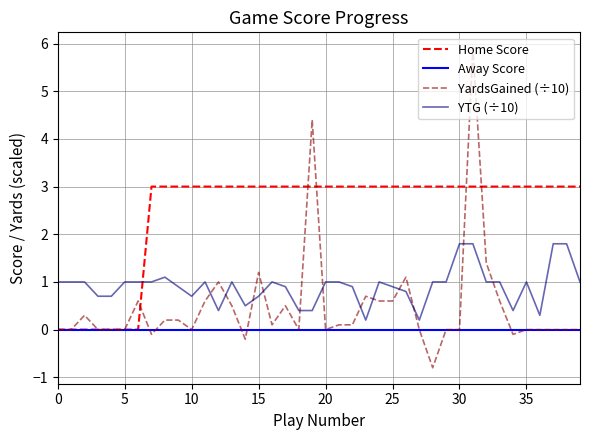

Which series has the widest spread of values?

YardsGained (÷10)